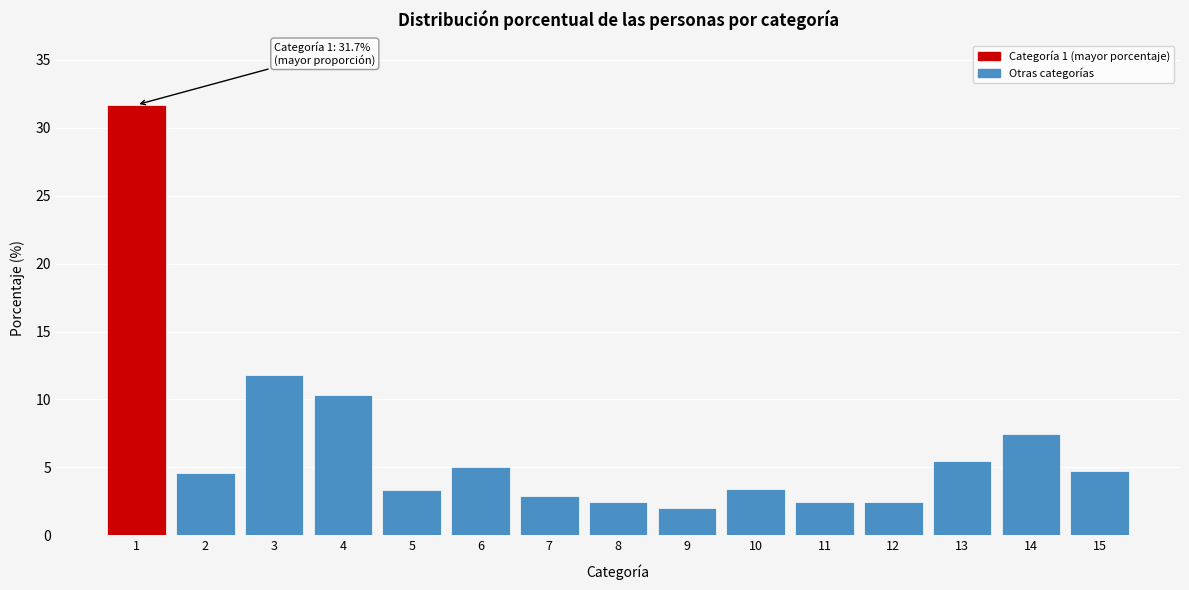

What is the minimum value shown in the chart?

2.0